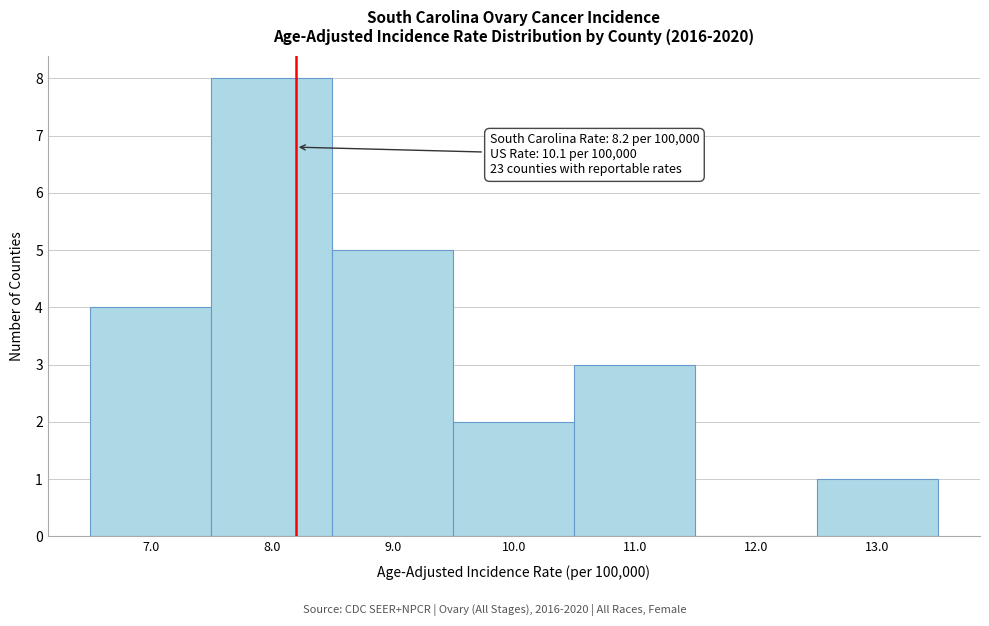

Over which range of the x-axis is the bar tallest?

7.5 to 8.5